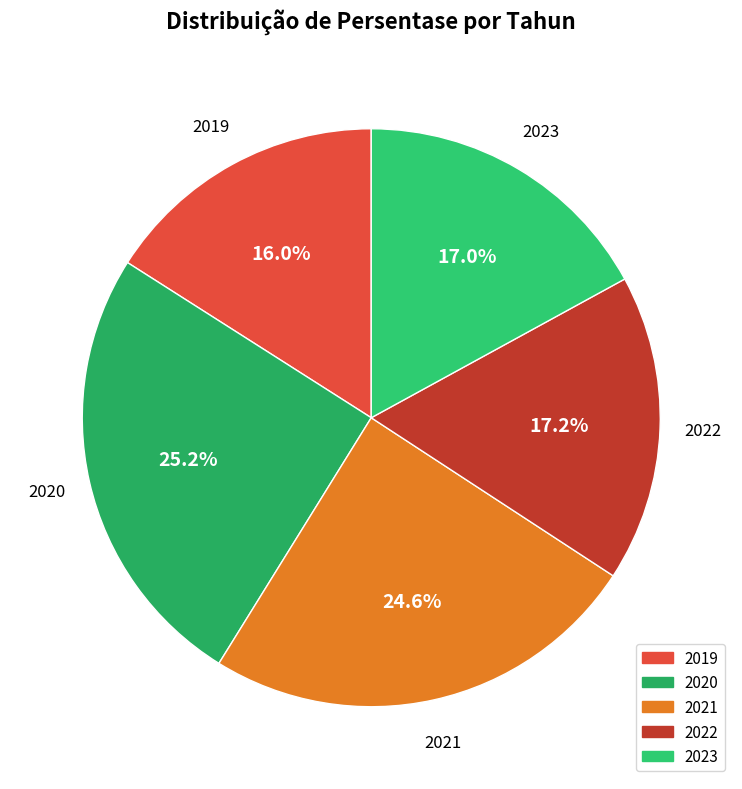

Which category has the biggest portion of the pie?

2020